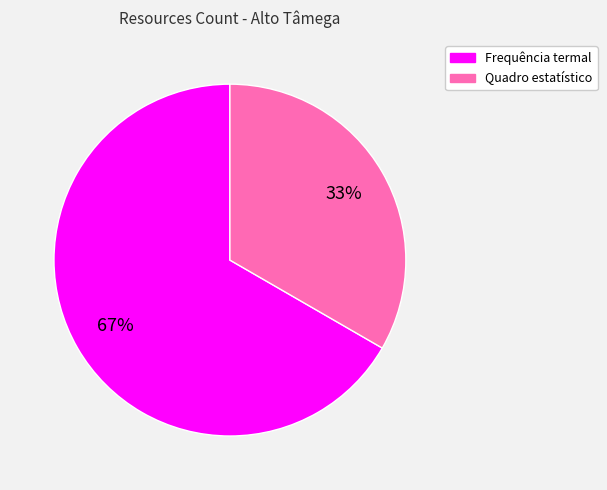

Is there a majority slice in this chart?

Yes